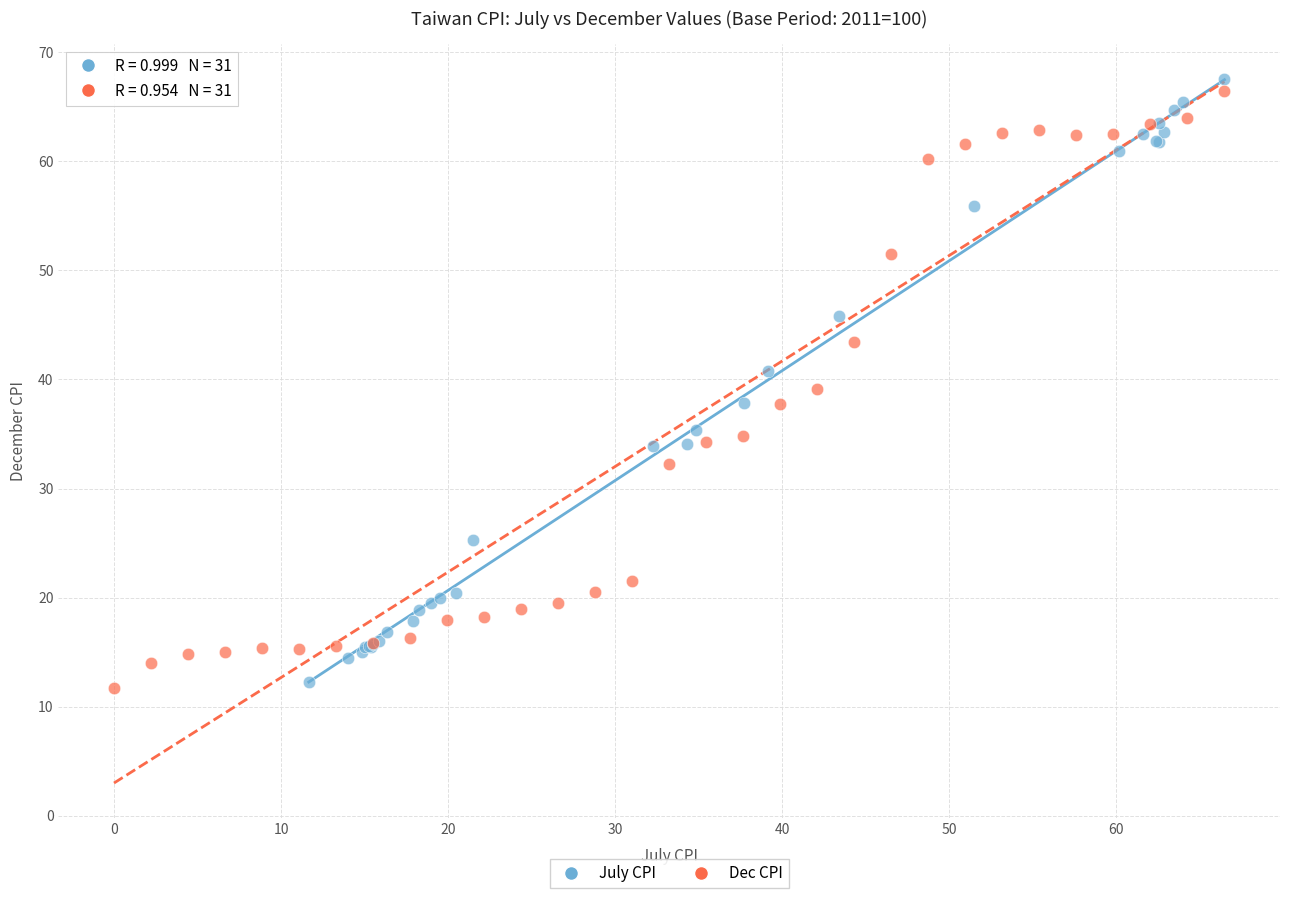

Which series has the largest Y range (max minus min)?

July CPI